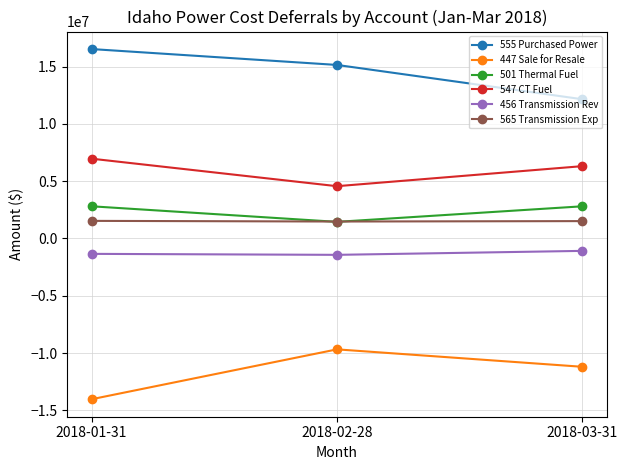

Where is 447 Sale for Resale nearest to the value -11852097?

2018-03-31